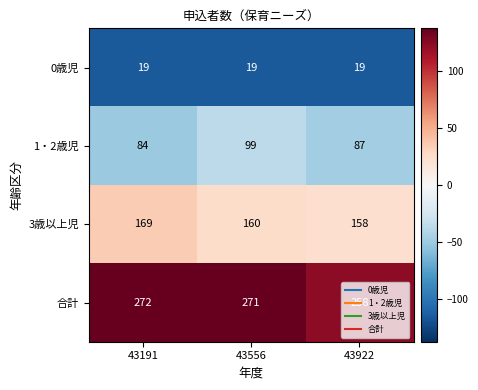

Which category has the lowest value in the 合計 series?

43922